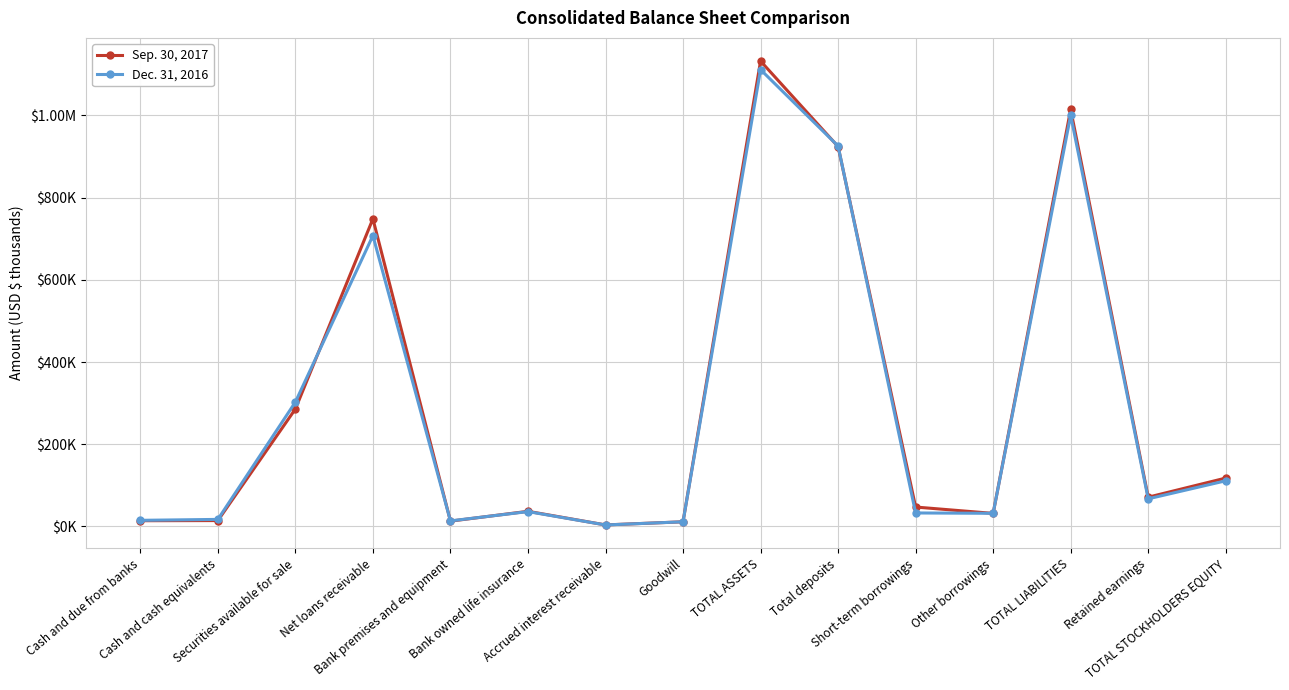

Is the value of Sep. 30, 2017 at Total deposits greater than the value of Dec. 31, 2016 at Bank owned life insurance?

Yes